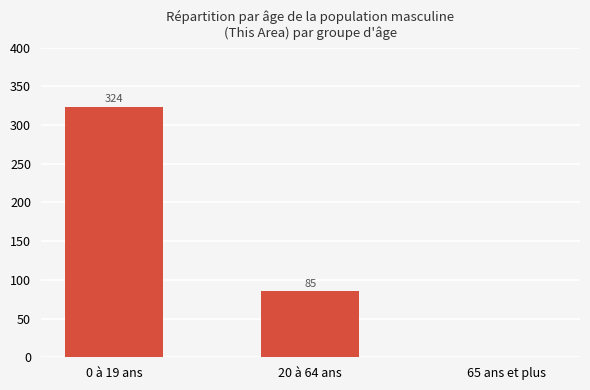

Approximately how many times larger is the value at 0 à 19 ans compared to 20 à 64 ans?

3.8